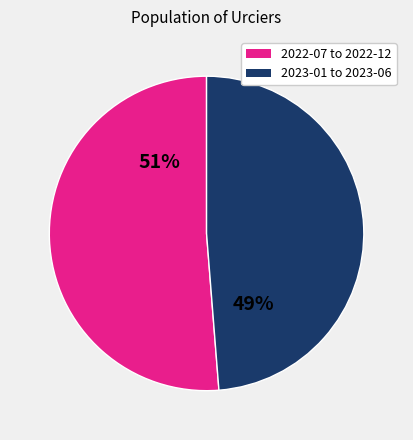

How many slices are in this pie chart?

2